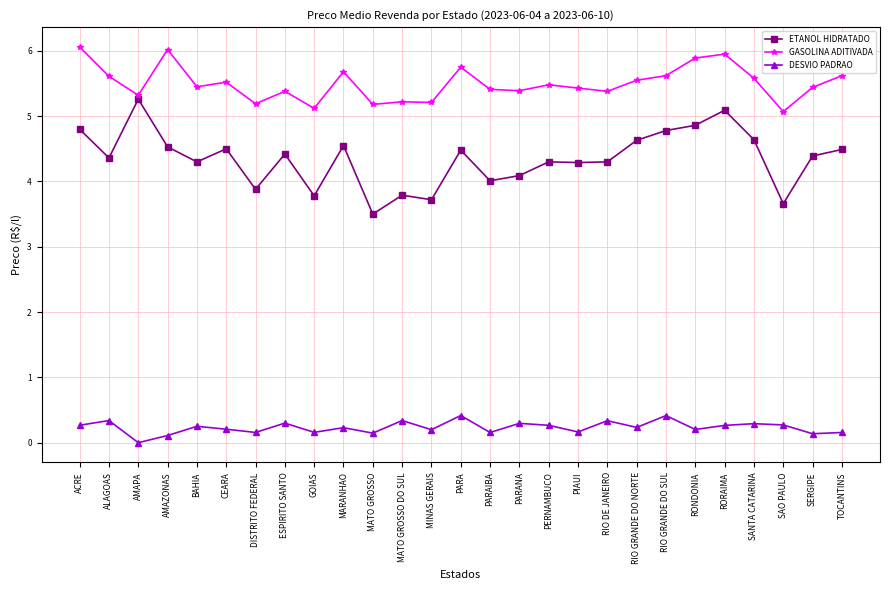

Which series has the largest total across all categories?

GASOLINA ADITIVADA